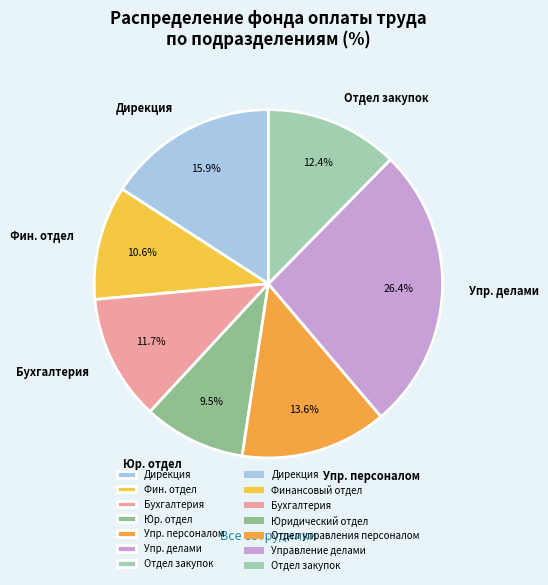

How many slices are in this pie chart?

7